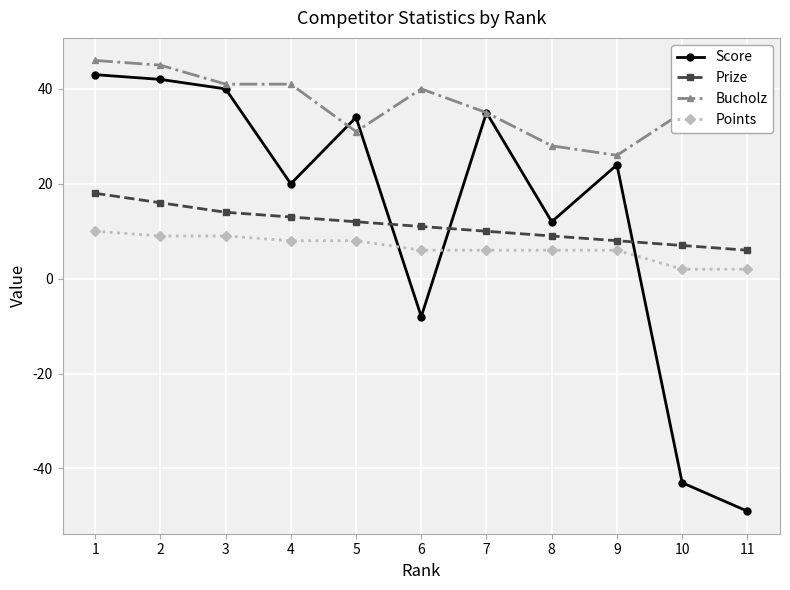

Which category has the highest value in the Score series?

1